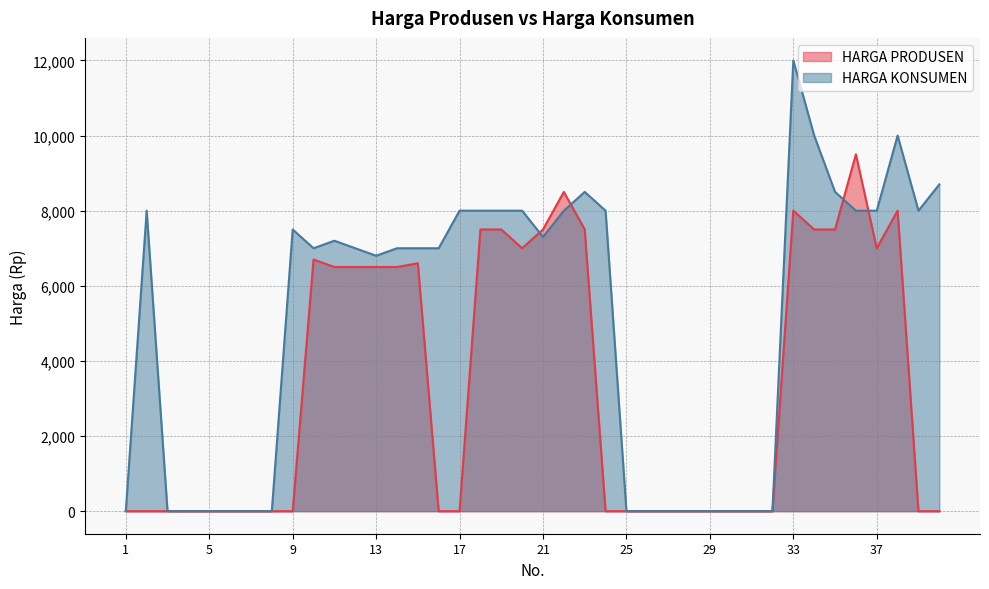

Where is the data nearest to the value 6000?

13